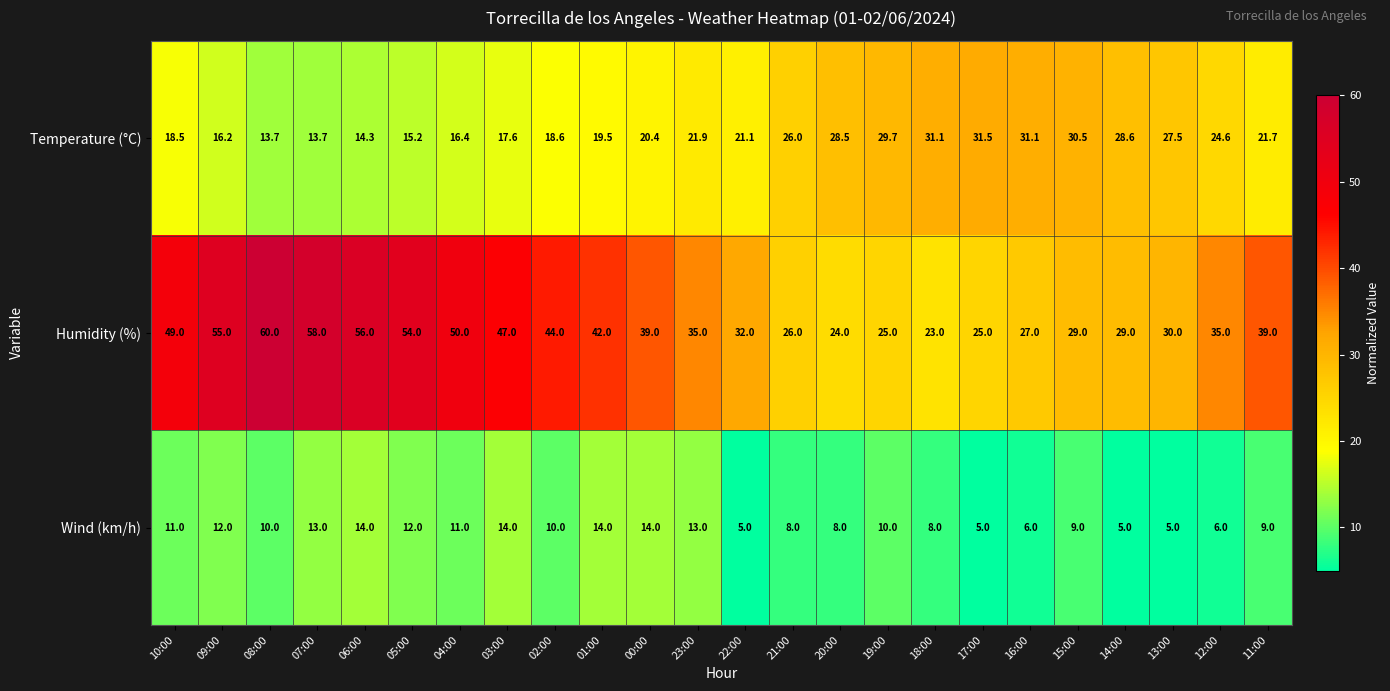

What is the maximum value shown in the chart?

60.0